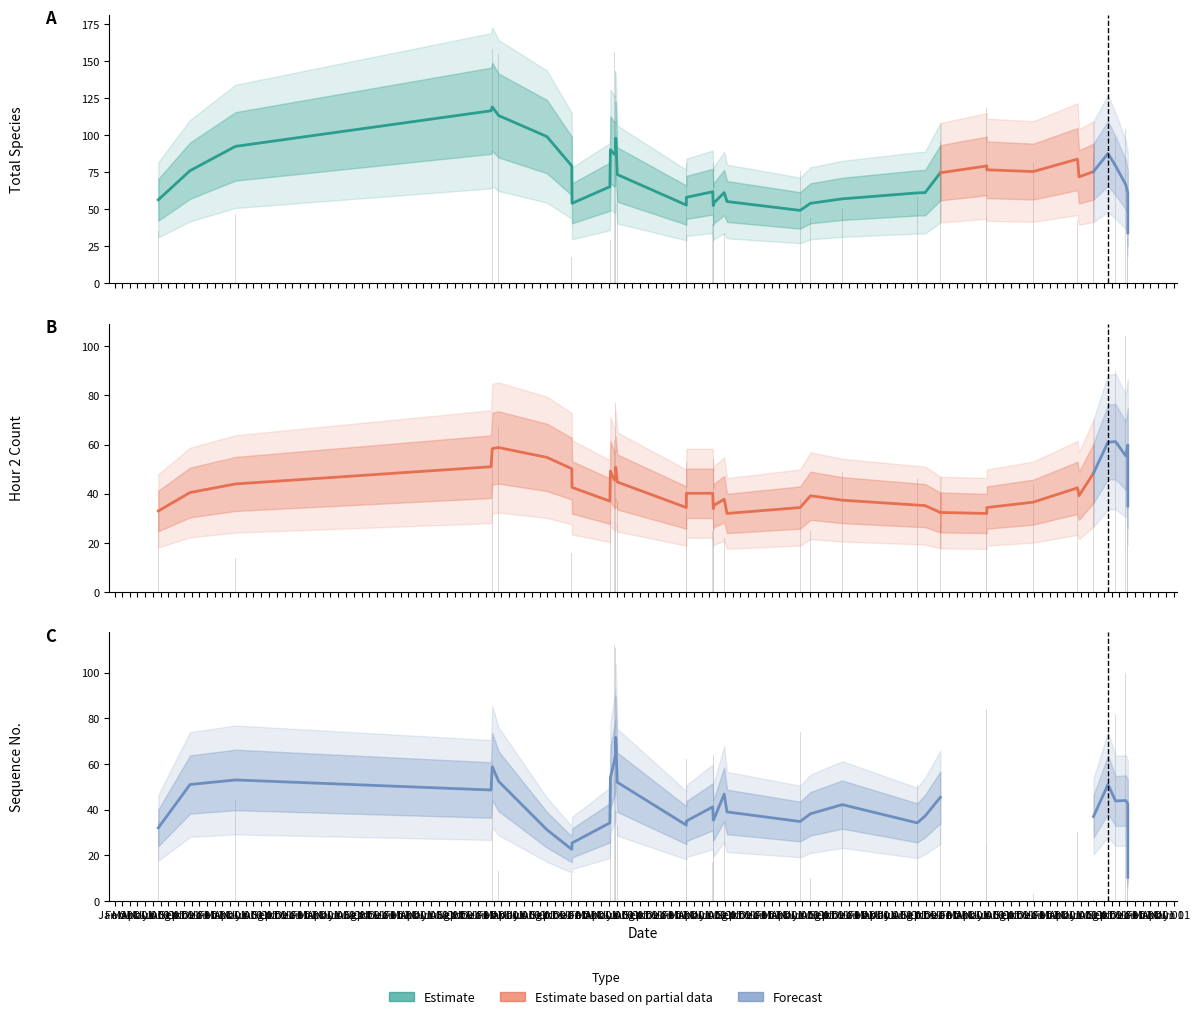

At which label is TotalSpp closest to 88?

2023-07-22